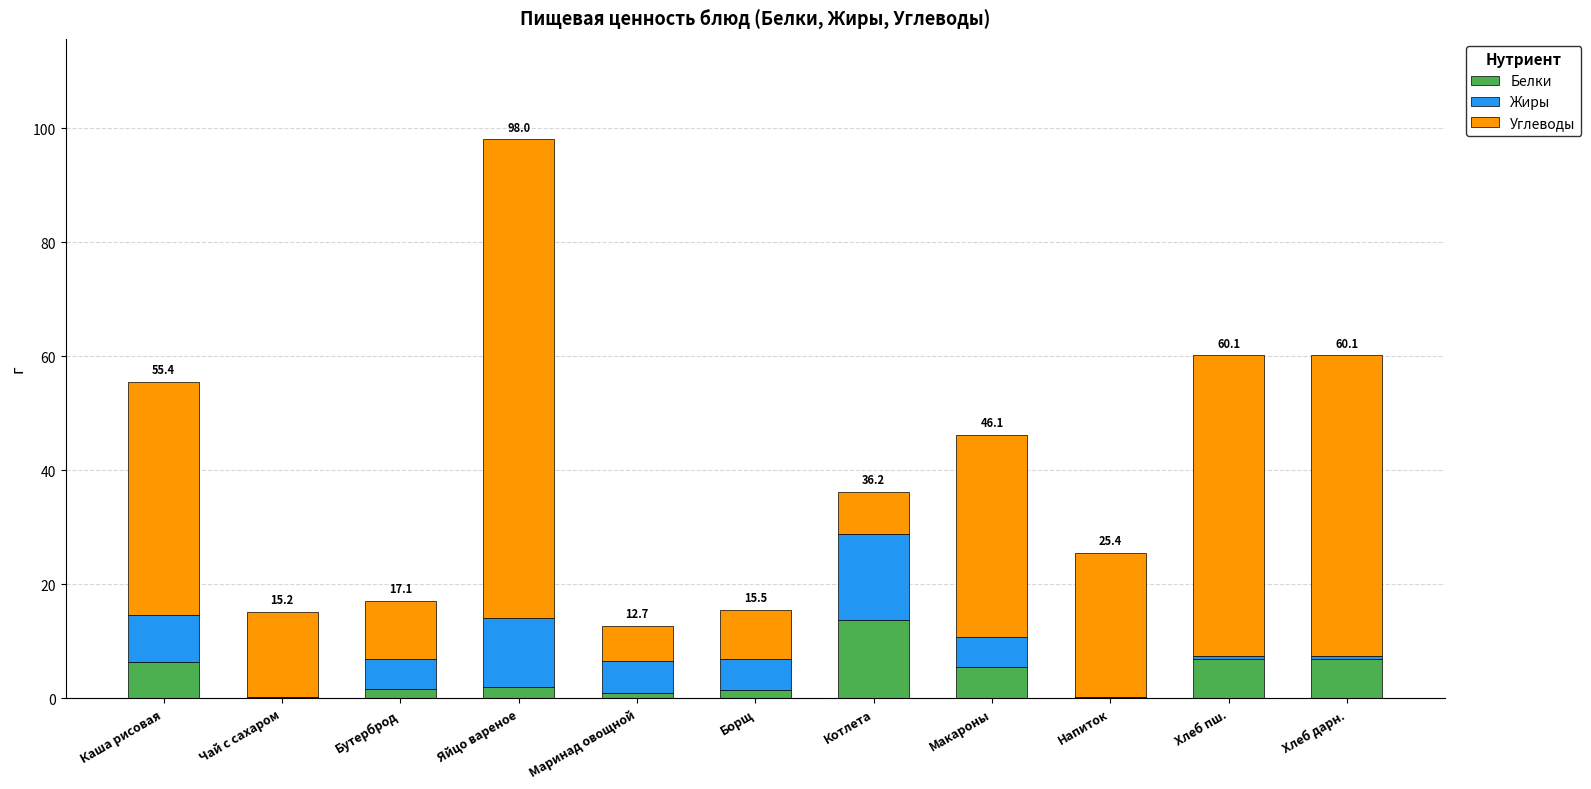

Are the bars horizontal?

No